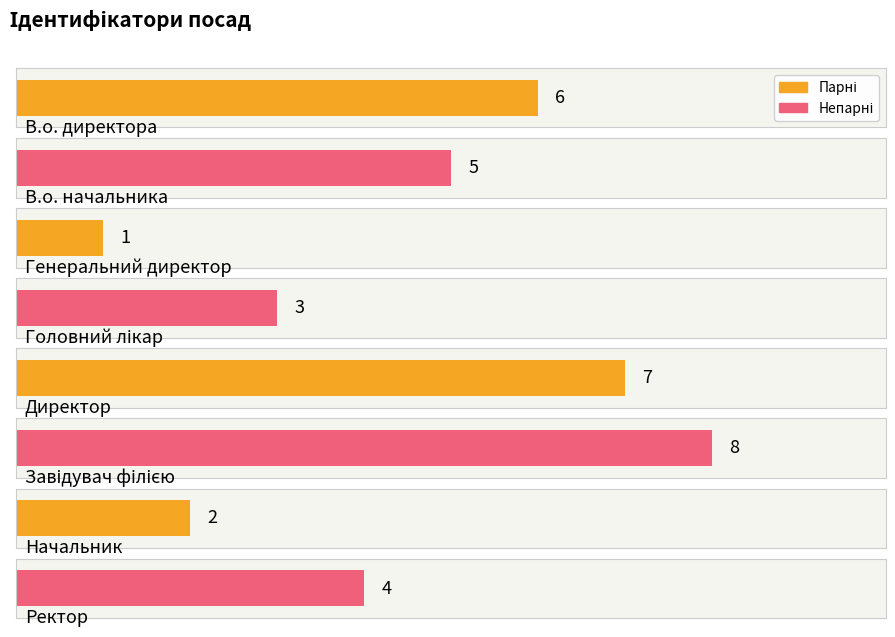

What is the sum of the values at Директор and В.о. начальника?

12